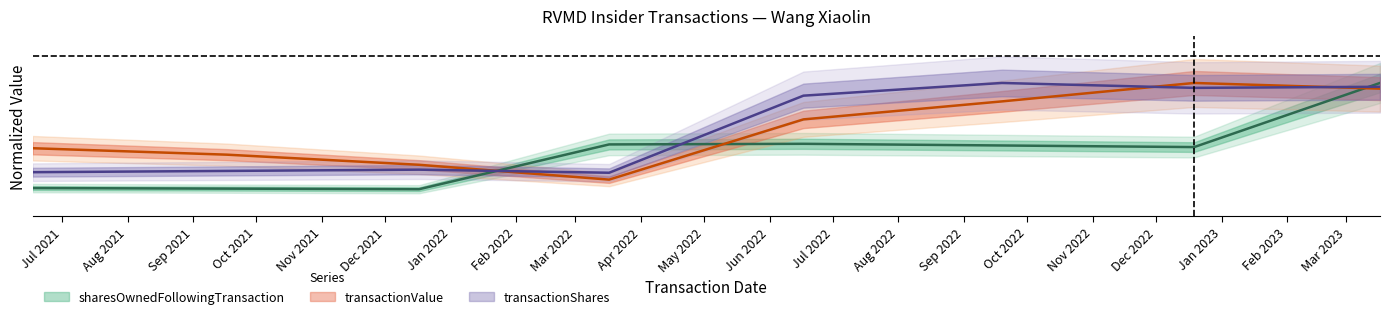

Reading left to right, transcribe all the data shown in this chart.

transactionShares: 2021-06-17=0.3	2021-09-17=0.3	2021-12-17=0.3	2022-03-17=0.3	2022-06-17=0.9	2022-09-19=1.0	2022-12-19=1.0	2023-03-17=1.0
transactionValue: 2021-06-17=0.5	2021-09-17=0.5	2021-12-17=0.4	2022-03-17=0.3	2022-06-17=0.7	2022-09-19=0.9	2022-12-19=1.0	2023-03-17=1.0
sharesOwnedFollowingTransaction: 2021-06-17=0.2	2021-09-17=0.2	2021-12-17=0.2	2022-03-17=0.5	2022-06-17=0.5	2022-09-19=0.5	2022-12-19=0.5	2023-03-17=1.0